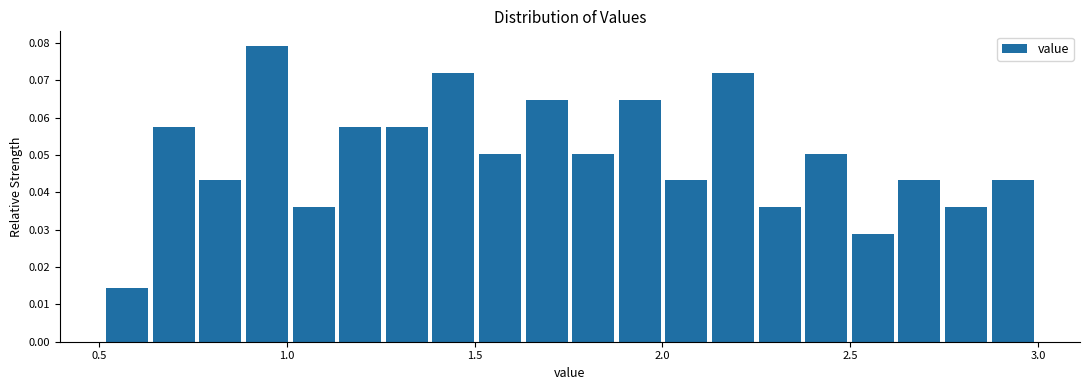

Around what value on the x-axis is the tallest bar? Give the approximate position of its centre, as read against the axis.

0.95